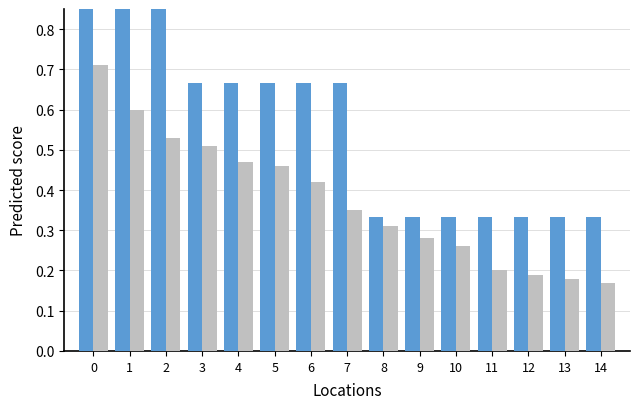

What is the difference between the second highest and second lowest values in the Count (normalized) series?

0.7